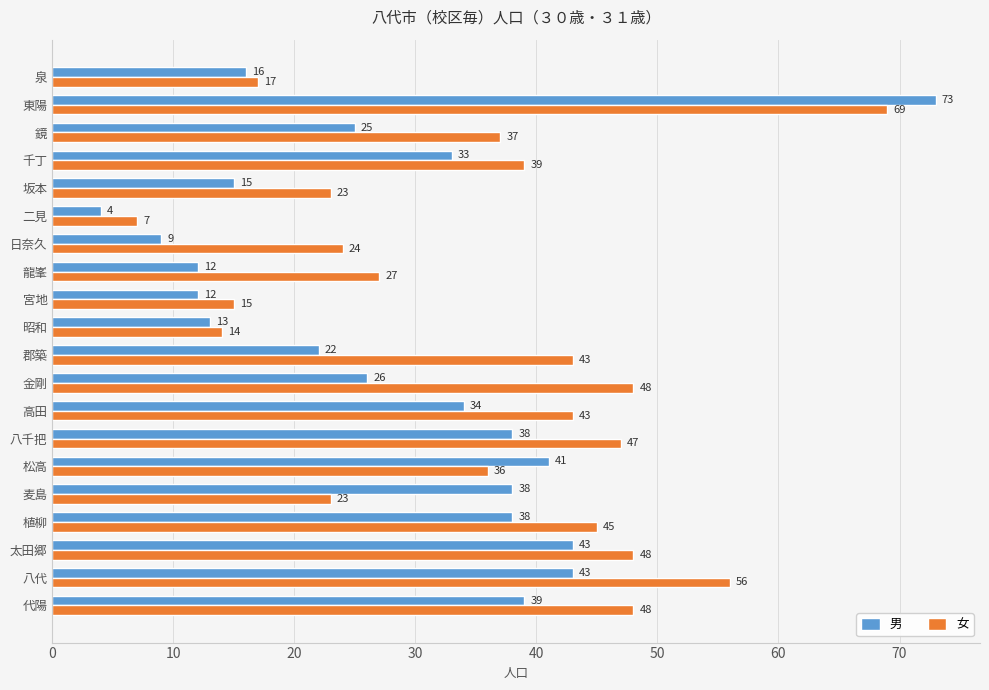

Rank the series by their average value, from highest to lowest.

女, 男